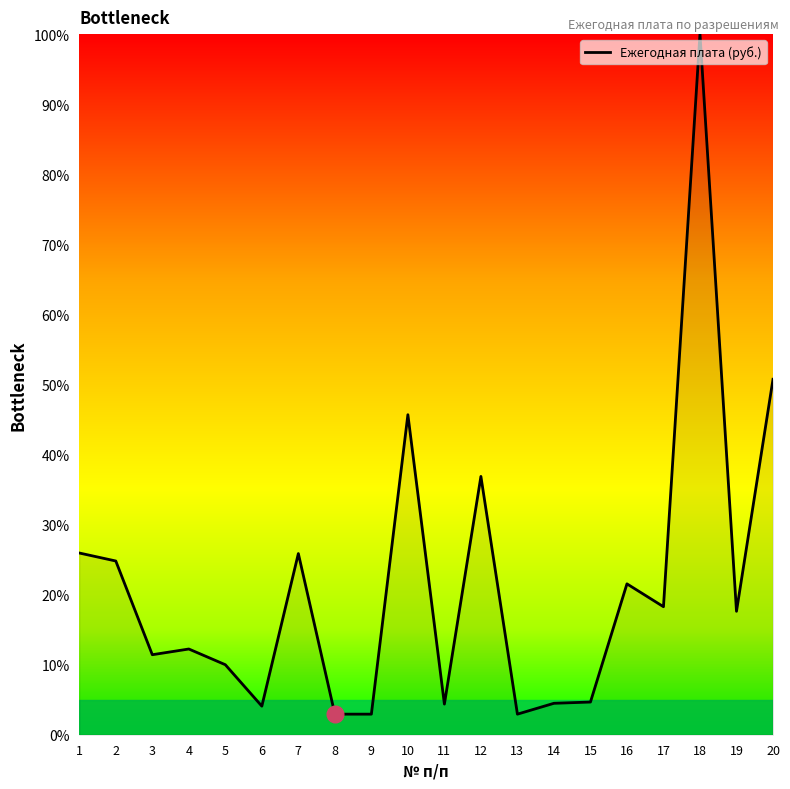

What is the maximum value shown in the chart?

100.0